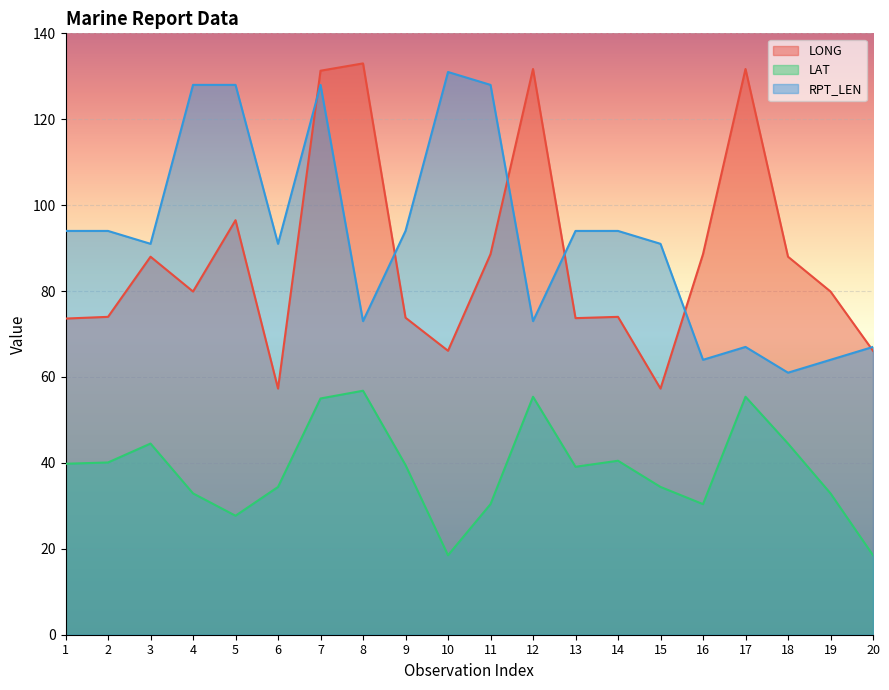

Where is the first local maximum for LAT?

3